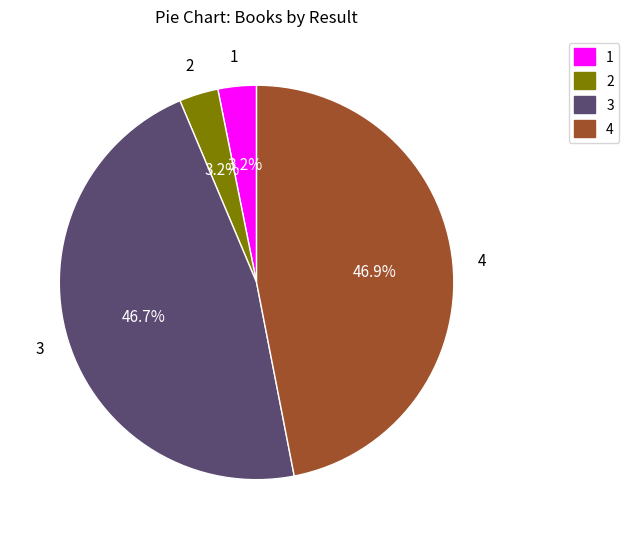

What percentage is NOT represented by 3?

53.3%